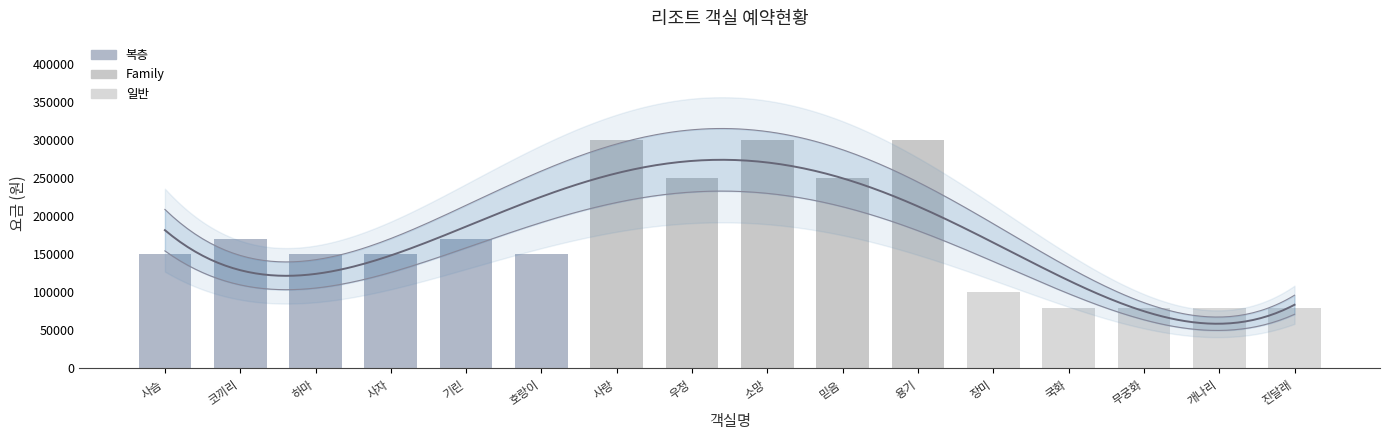

Rank the categories by value from lowest to highest.

국화, 무궁화, 개나리, 진달래, 장미, 사슴, 하마, 사자, 호랑이, 코끼리, 기린, 우정, 믿음, 사랑, 소망, 용기